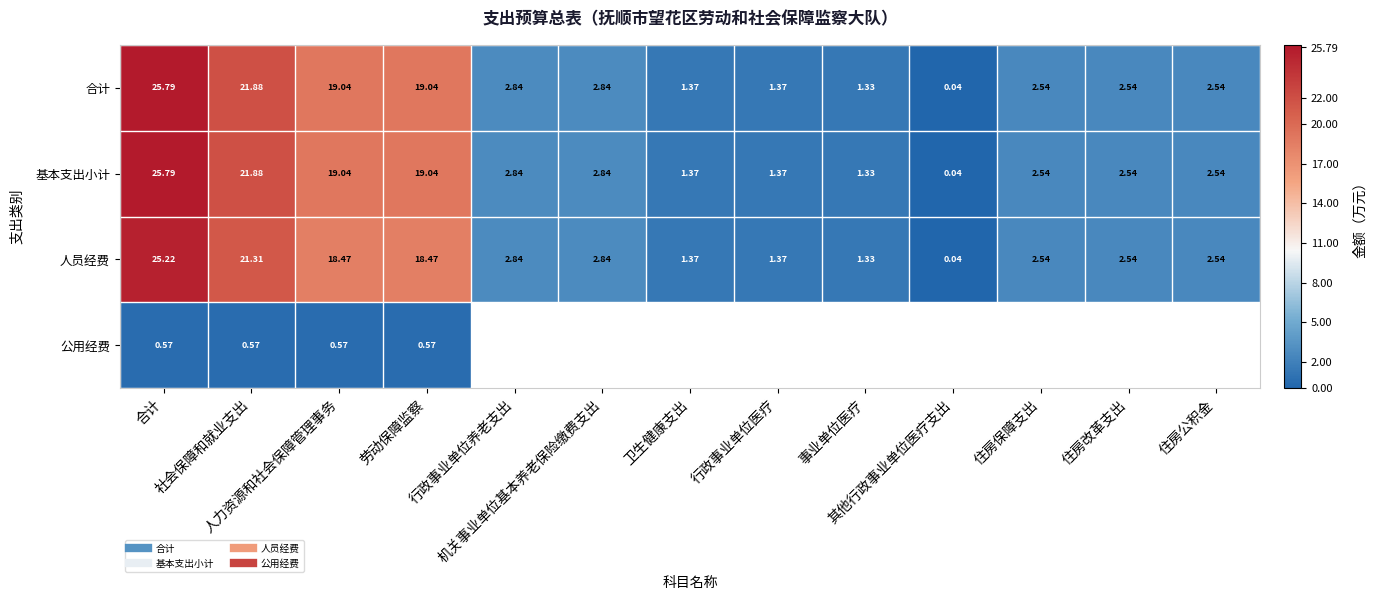

Which series changed the most between 人力资源和社会保障管理事务 and 其他行政事业单位医疗支出?

合计